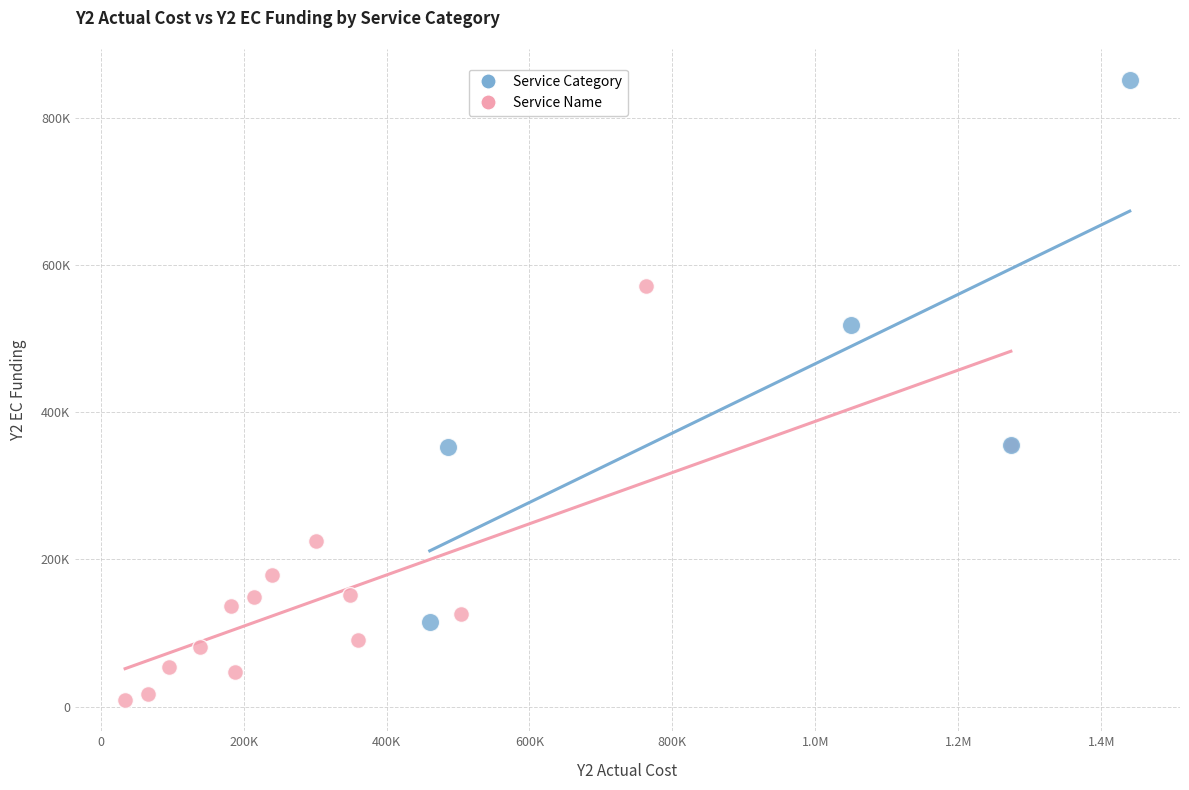

Which series has the widest spread of Y values?

Service Category